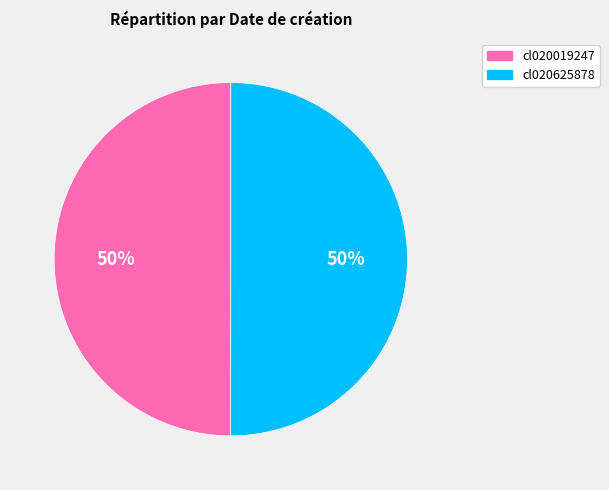

Do cl020625878 and cl020019247 together represent more than half of the pie?

Yes